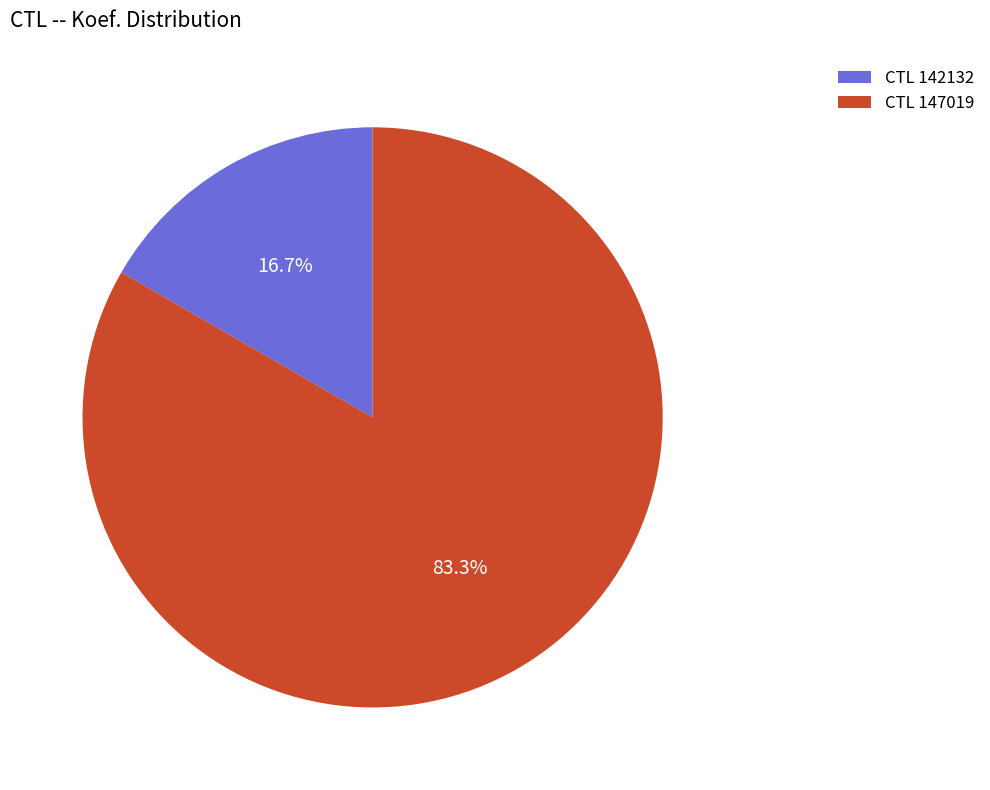

Is there a majority slice in this chart?

Yes